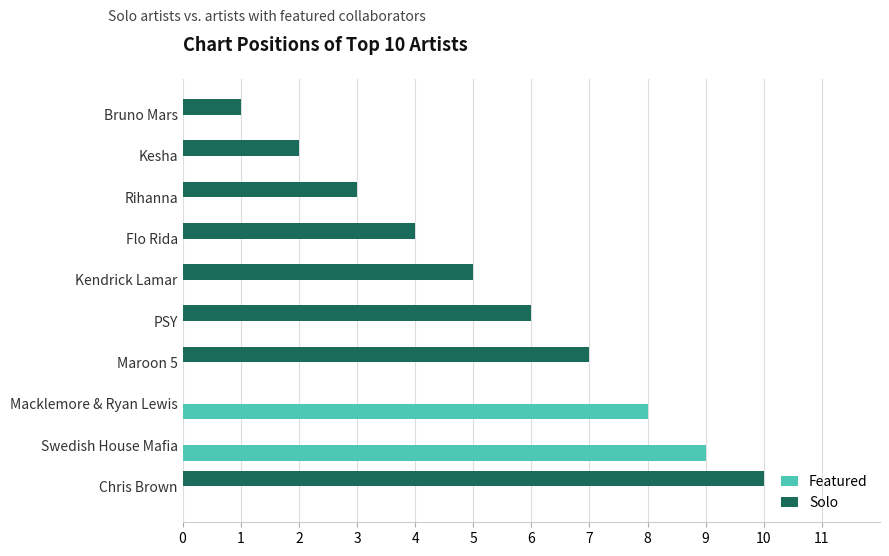

At which label is Solo closest to 5?

Kendrick Lamar